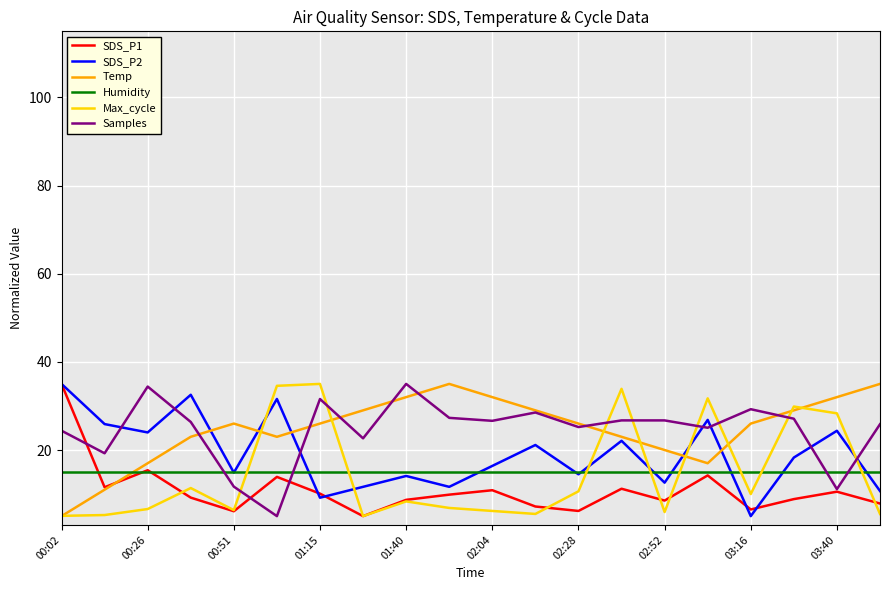

What is the lowest value of the SDS_P2 series?

5.0